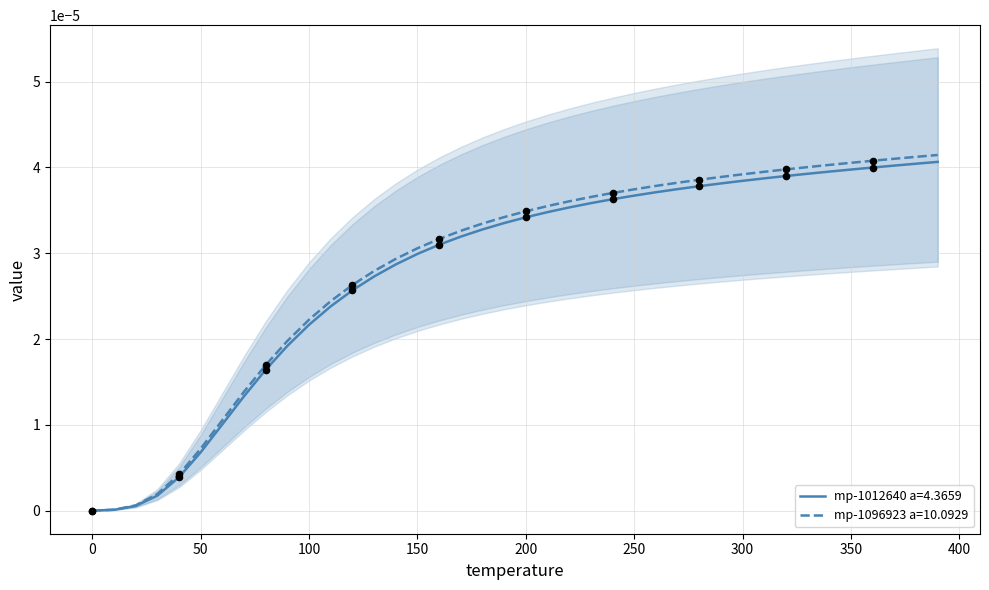

Which series contains the highest Y value?

mp-1096923 a=10.0929